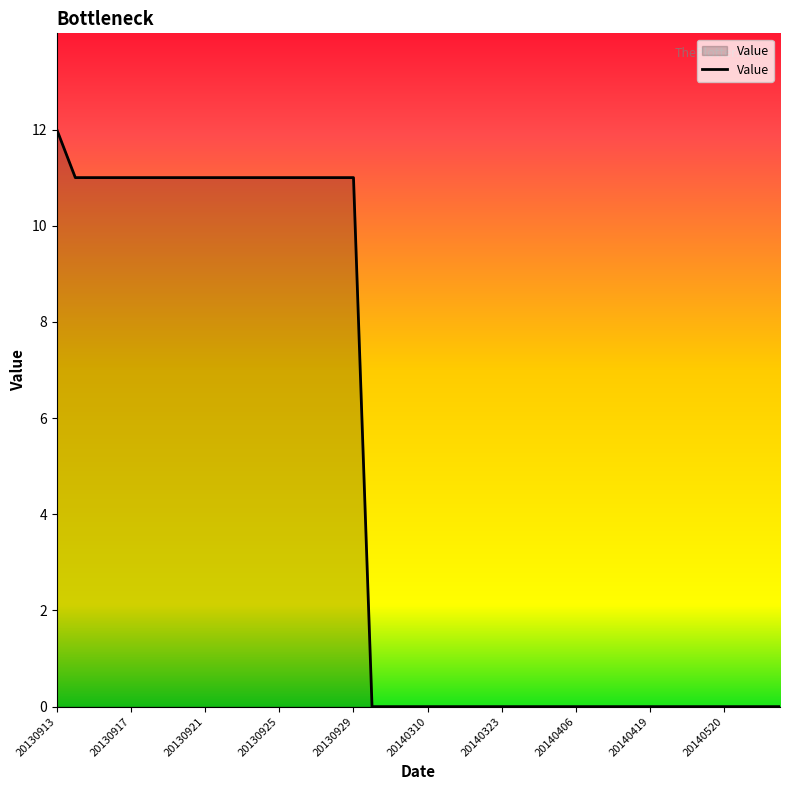

Reading left to right, transcribe all the data shown in this chart.

12	11	11	11	11	11	11	11	11	11	11	11	11	11	11	11	11	0	0	0	0	0	0	0	0	0	0	0	0	0	0	0	0	0	0	0	0	0	0	0